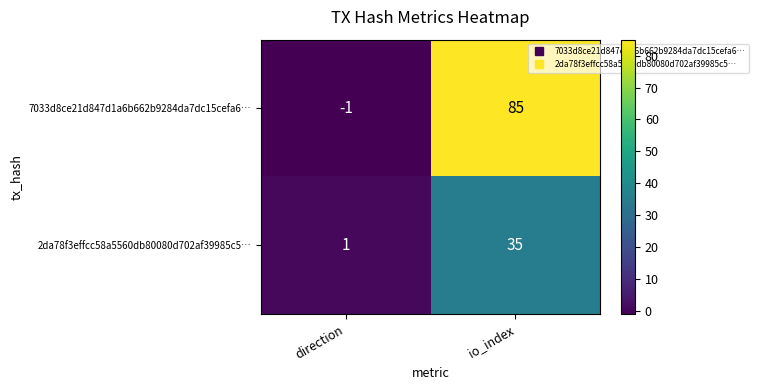

Is it true that 2da78f3effcc58a5560db80080d702af39985c5… equals 35 at io_index?

True